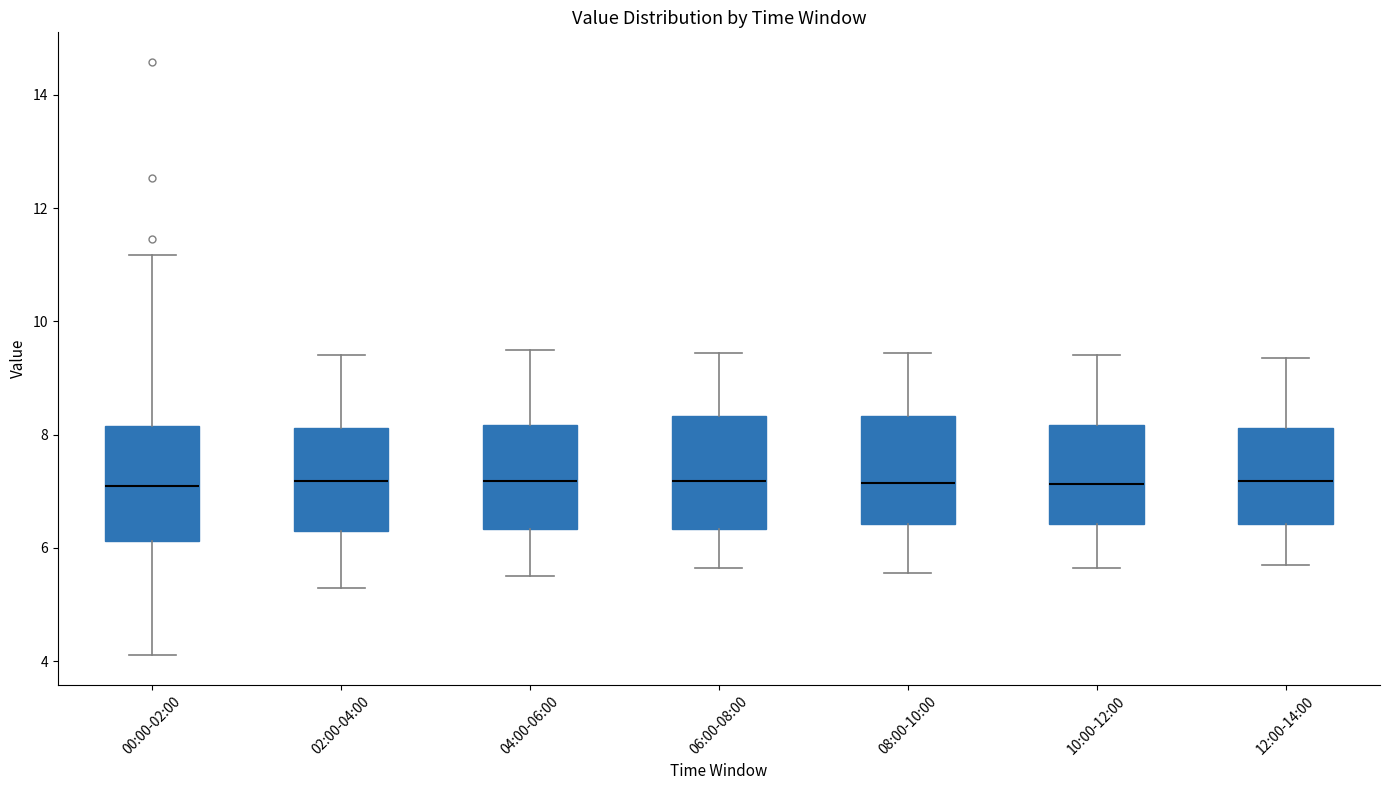

Reading left to right, read every box against the y-axis: the position of its median line, the range the box covers, and the ends of its whiskers. The values are not printed on the chart, so give them approximately, as read against the axis.

00:00-02:00: median 7.2, box 6.2 to 8.2, whiskers 4.2 to 11.2
02:00-04:00: median 7.2, box 6.4 to 8.2, whiskers 5.4 to 9.4
04:00-06:00: median 7.2, box 6.4 to 8.2, whiskers 5.6 to 9.6
06:00-08:00: median 7.2, box 6.4 to 8.4, whiskers 5.6 to 9.4
08:00-10:00: median 7.2, box 6.4 to 8.4, whiskers 5.6 to 9.4
10:00-12:00: median 7.2, box 6.4 to 8.2, whiskers 5.6 to 9.4
12:00-14:00: median 7.2, box 6.4 to 8.2, whiskers 5.8 to 9.4